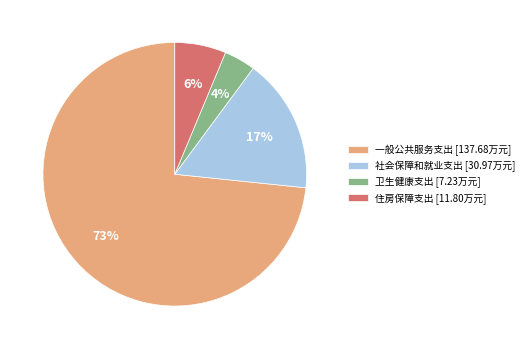

Is there a majority slice in this chart?

Yes